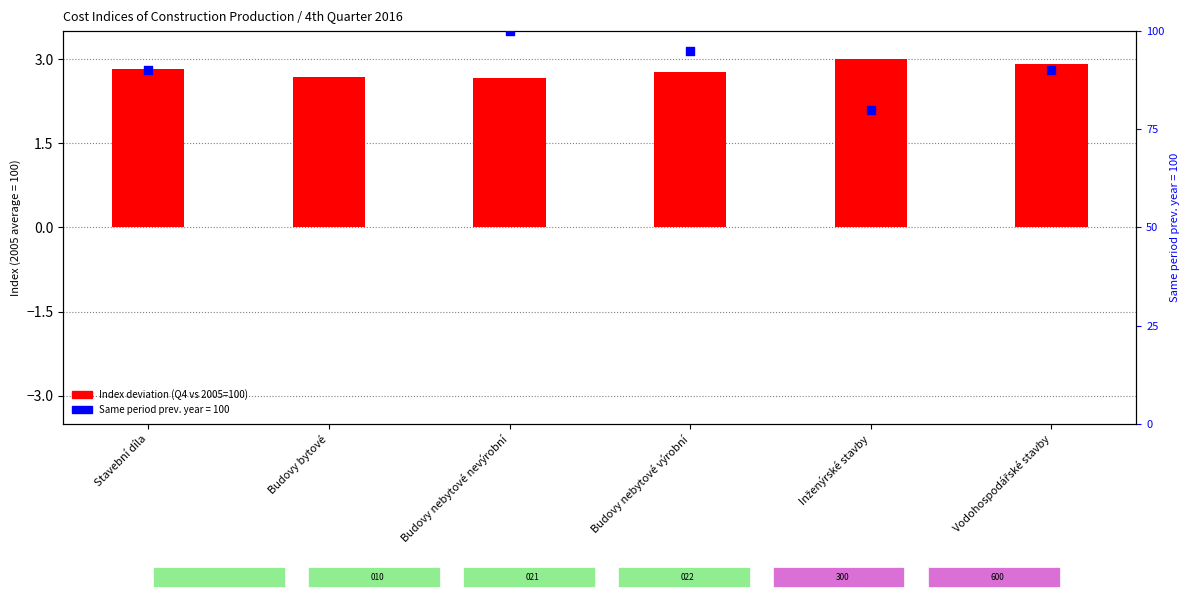

Which has a higher value, Vodohospodářské stavby or Budovy nebytové nevýrobní?

Vodohospodářské stavby